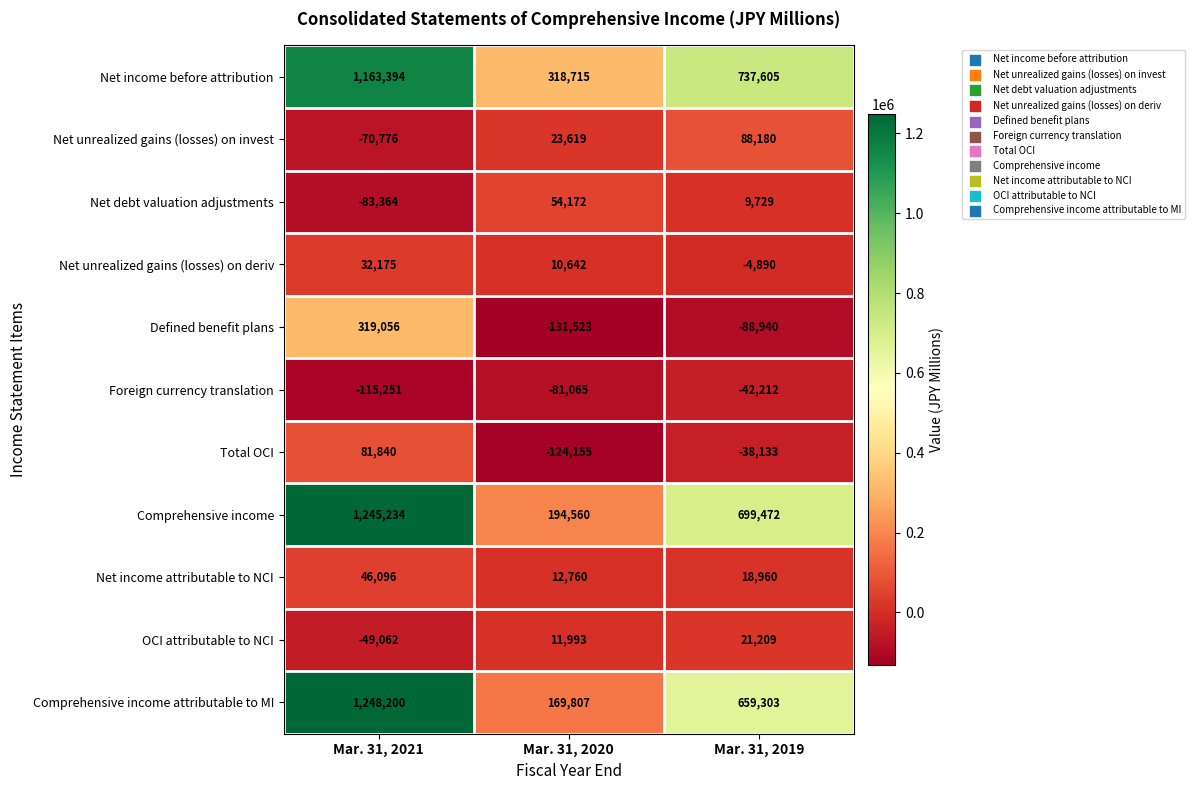

List the series in order of their peak value, lowest first.

Foreign currency translation, OCI attributable to NCI, Net unrealized gains (losses) on deriv, Net income attributable to NCI, Net debt valuation adjustments, Total OCI, Net unrealized gains (losses) on invest, Defined benefit plans, Net income before attribution, Comprehensive income, Comprehensive income attributable to MI